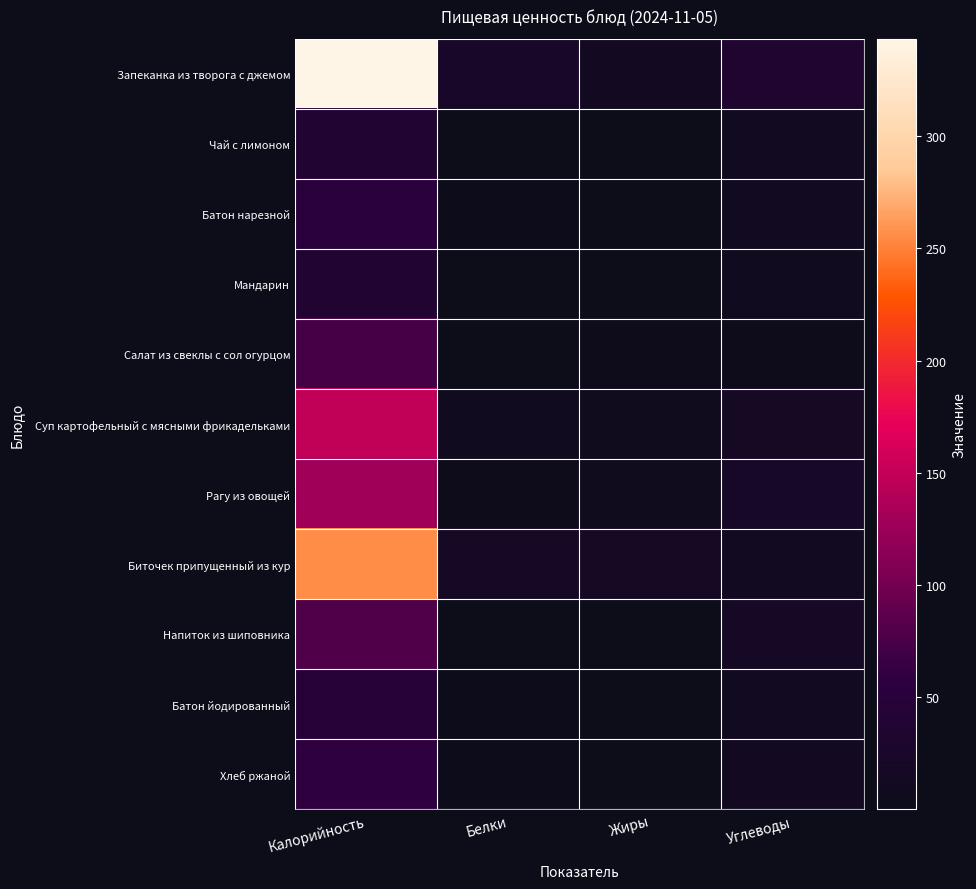

At which label does Рагу из овощей reach its peak?

Калорийность